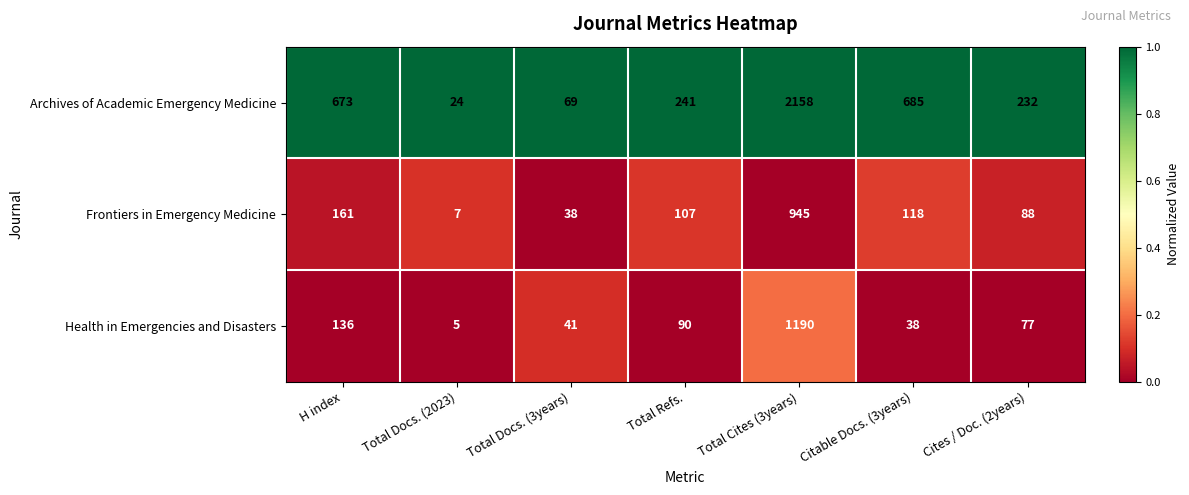

Reading right to left, list all the values displayed in this chart.

Archives of Academic Emergency Medicine: Cites / Doc. (2years)=232	Citable Docs. (3years)=685	Total Cites (3years)=2158	Total Refs.=241	Total Docs. (3years)=69	Total Docs. (2023)=24	H index=673
Frontiers in Emergency Medicine: Cites / Doc. (2years)=88	Citable Docs. (3years)=118	Total Cites (3years)=945	Total Refs.=107	Total Docs. (3years)=38	Total Docs. (2023)=7	H index=161
Health in Emergencies and Disasters: Cites / Doc. (2years)=77	Citable Docs. (3years)=38	Total Cites (3years)=1190	Total Refs.=90	Total Docs. (3years)=41	Total Docs. (2023)=5	H index=136